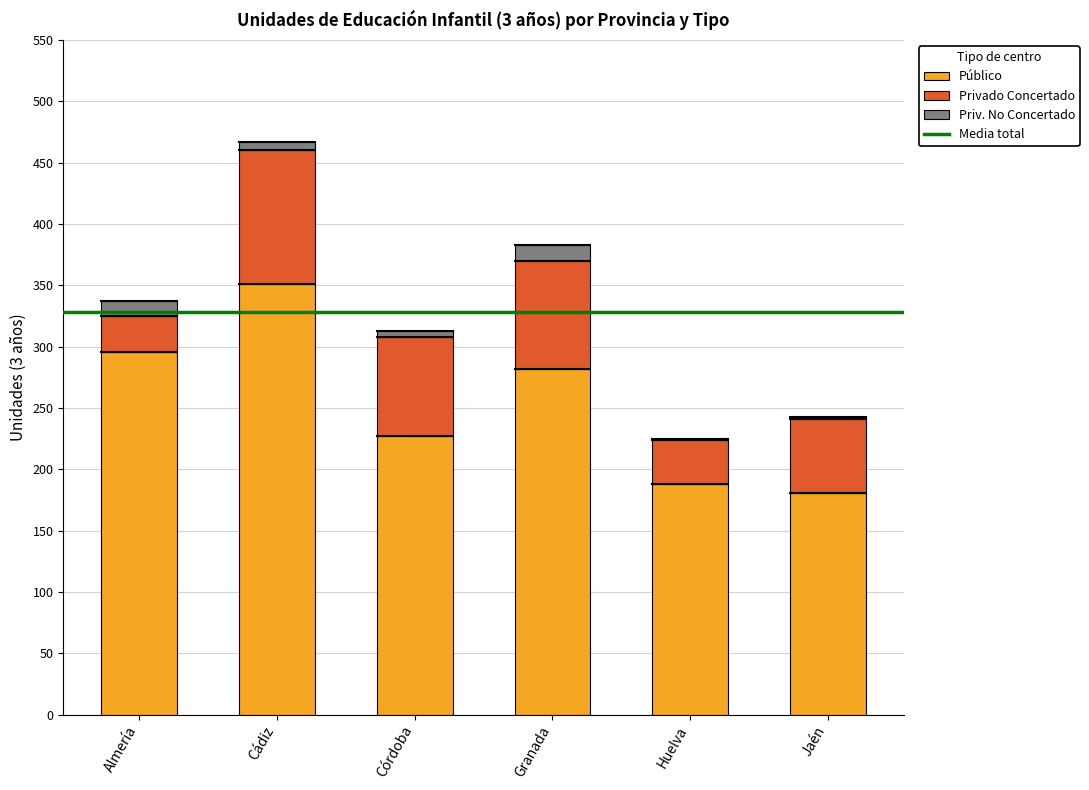

Reading right to left, transcribe the values for Público.

Jaén=181	Huelva=188	Granada=282	Córdoba=227	Cádiz=351	Almería=296